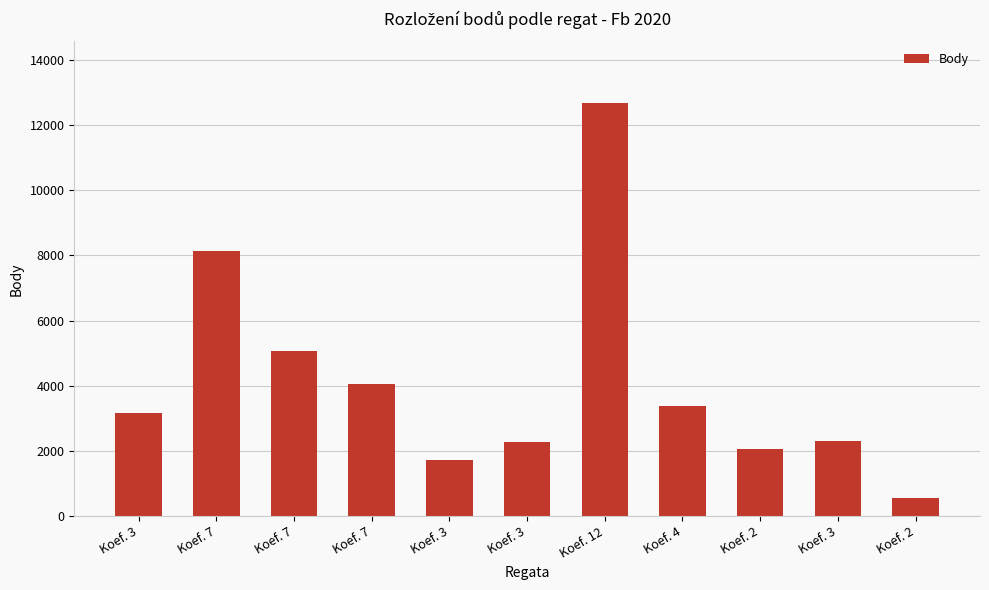

What is the minimum value shown in the chart?

554